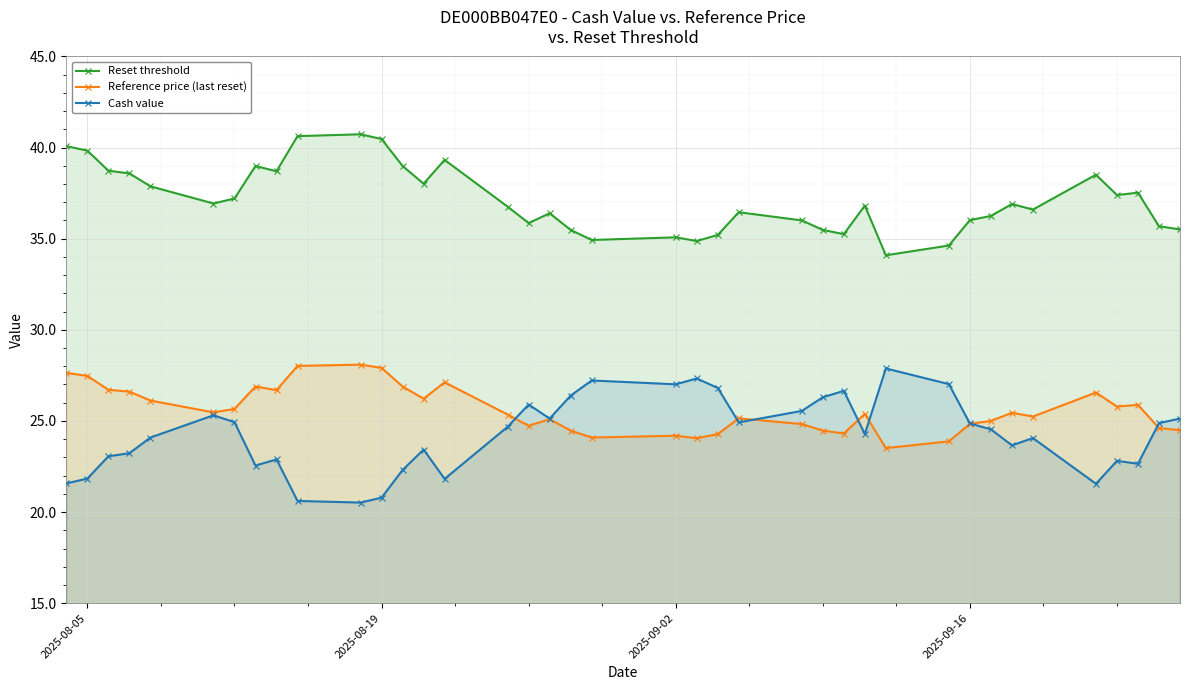

What is the difference between the second highest and minimum values in the Reset threshold series?

6.5